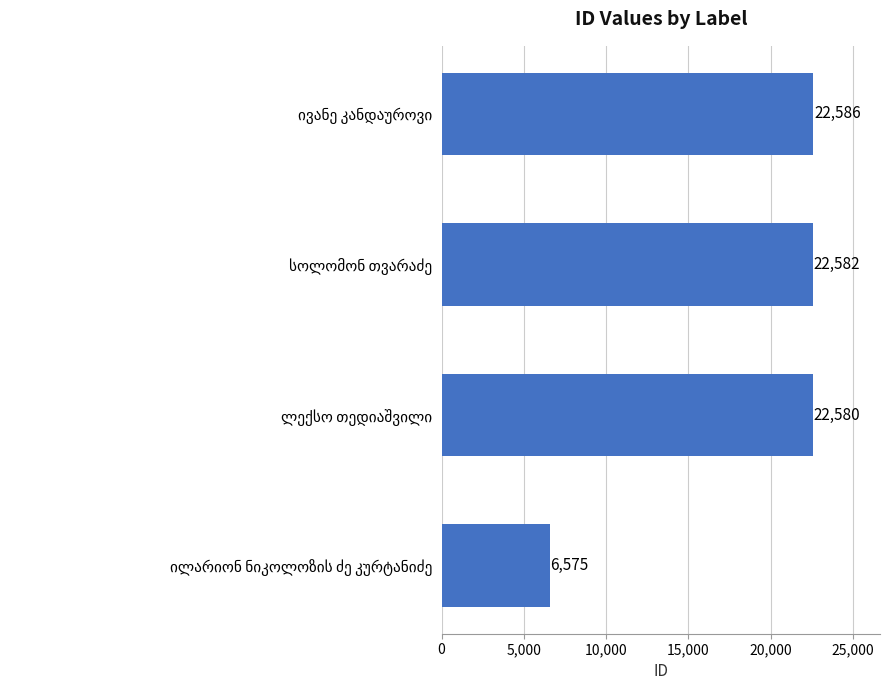

What is the difference between the maximum and second lowest values?

6